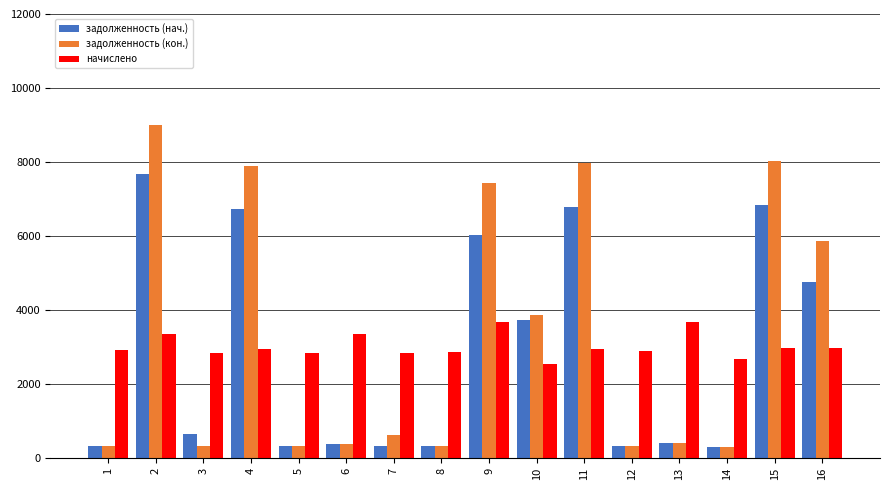

How many groups of bars are there?

16